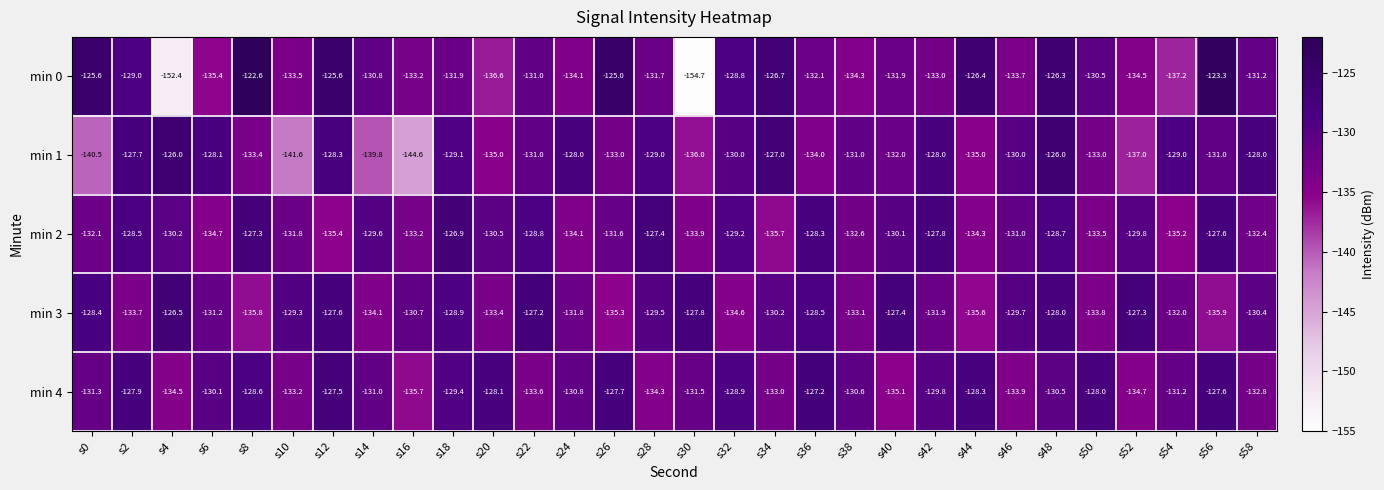

What is the sum of the min 3 values at s2 and s26?

-269.0